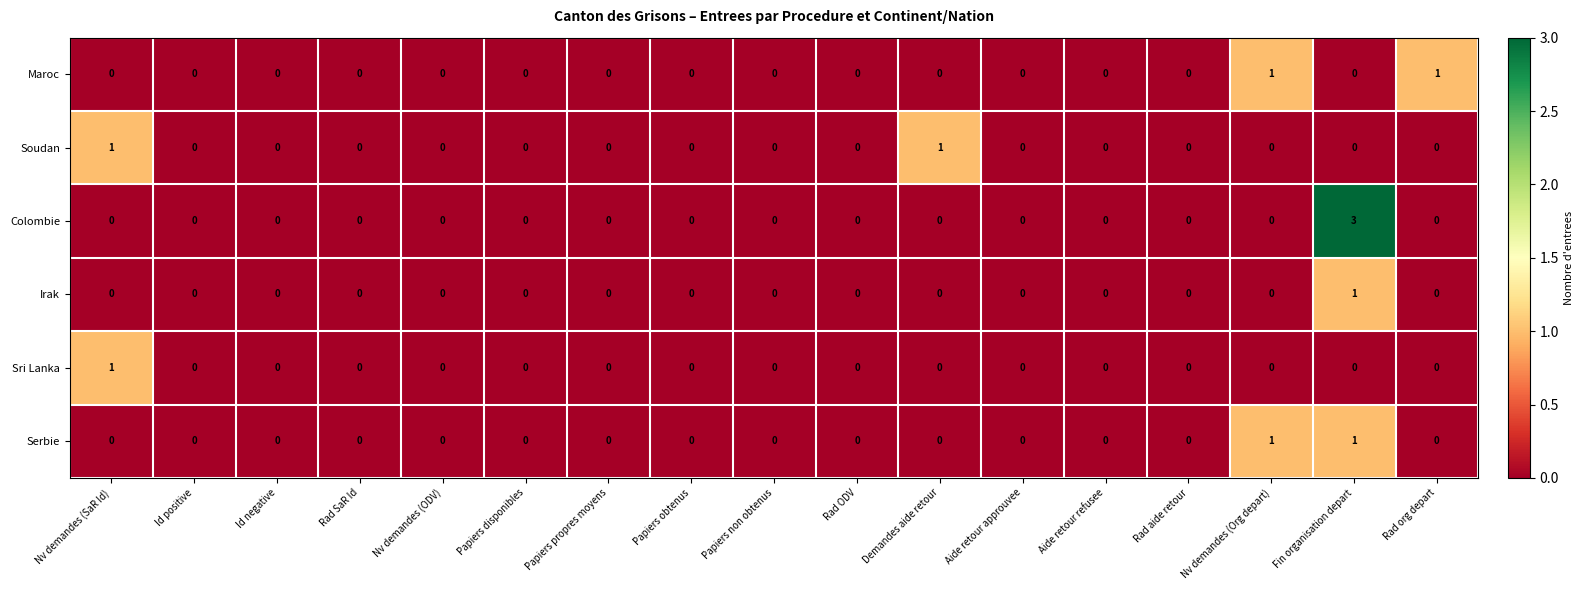

The Serbie series shows -1 at Nv demandes (SaR Id). True or false?

False